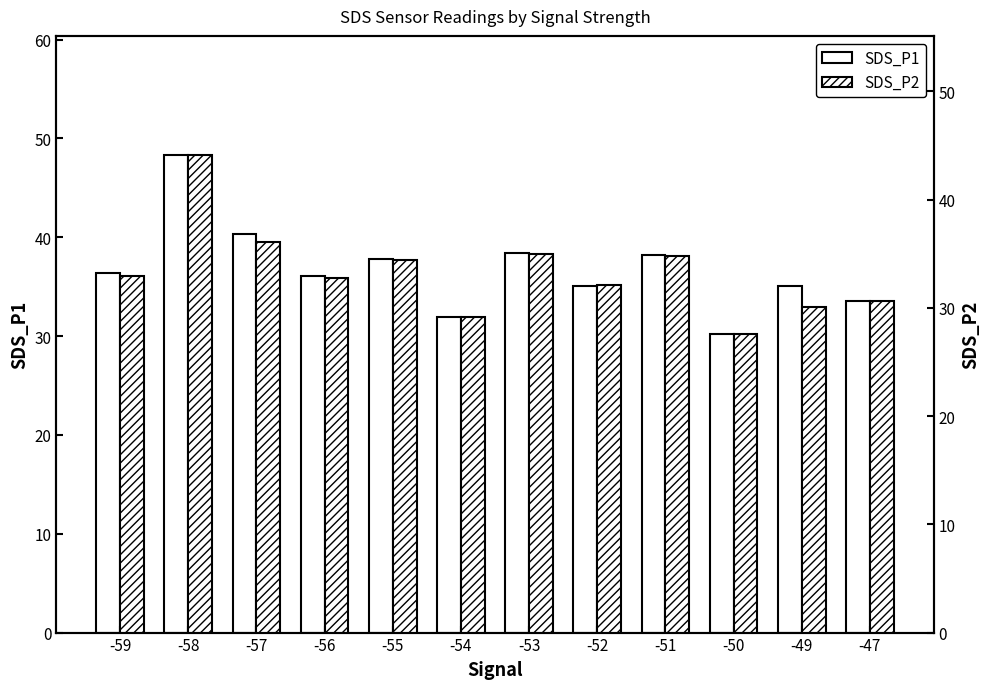

Is it true that SDS_P1 equals 55.9 at -54?

False